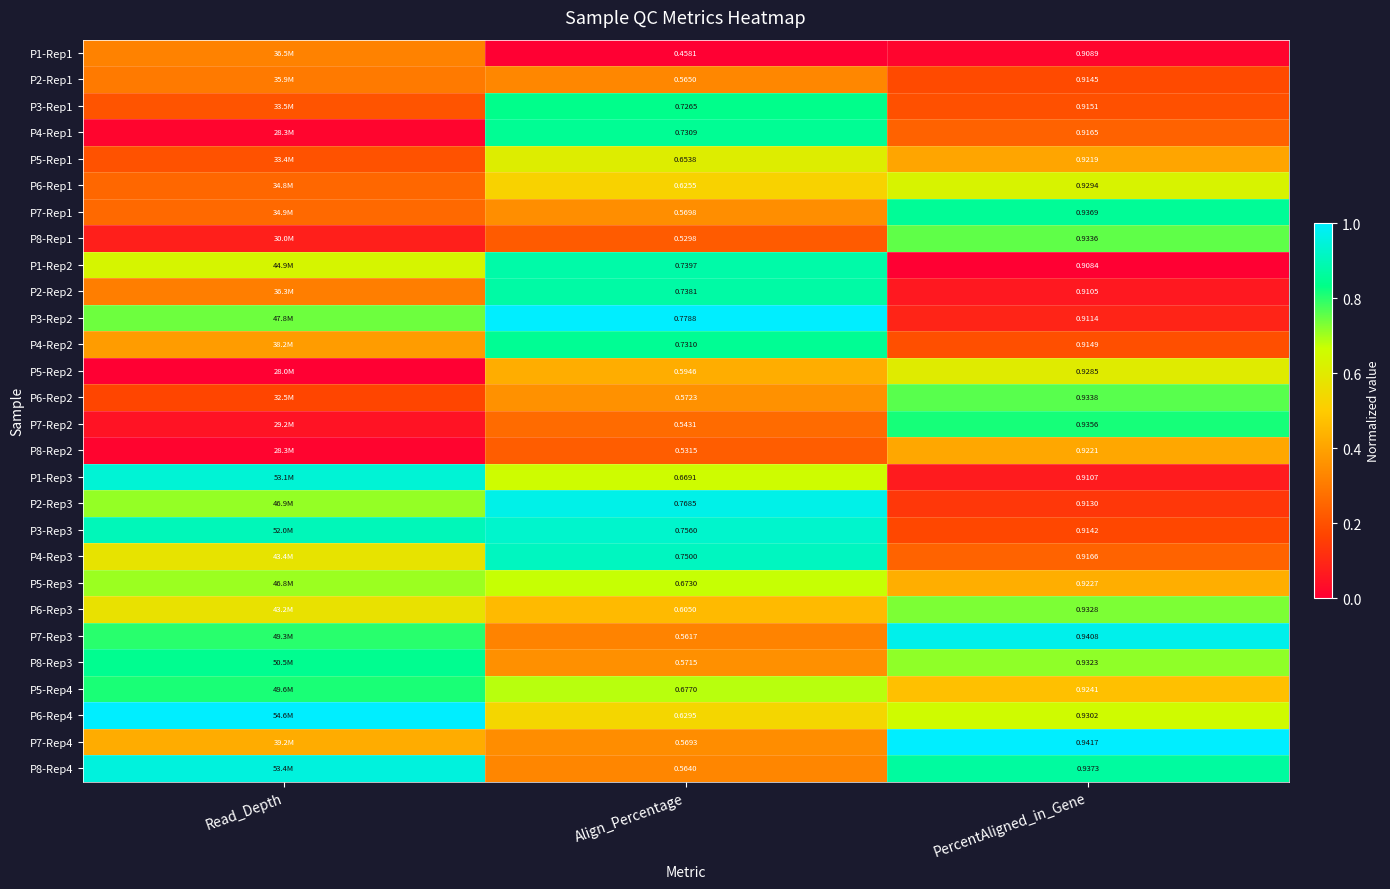

Is the value of P8-Rep3 at PercentAligned_in_Gene greater than the value of P3-Rep3 at PercentAligned_in_Gene?

Yes